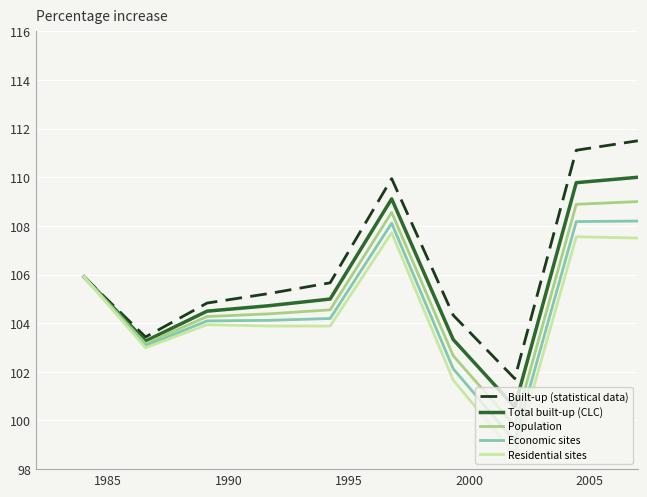

Count the number of data series in this chart.

5